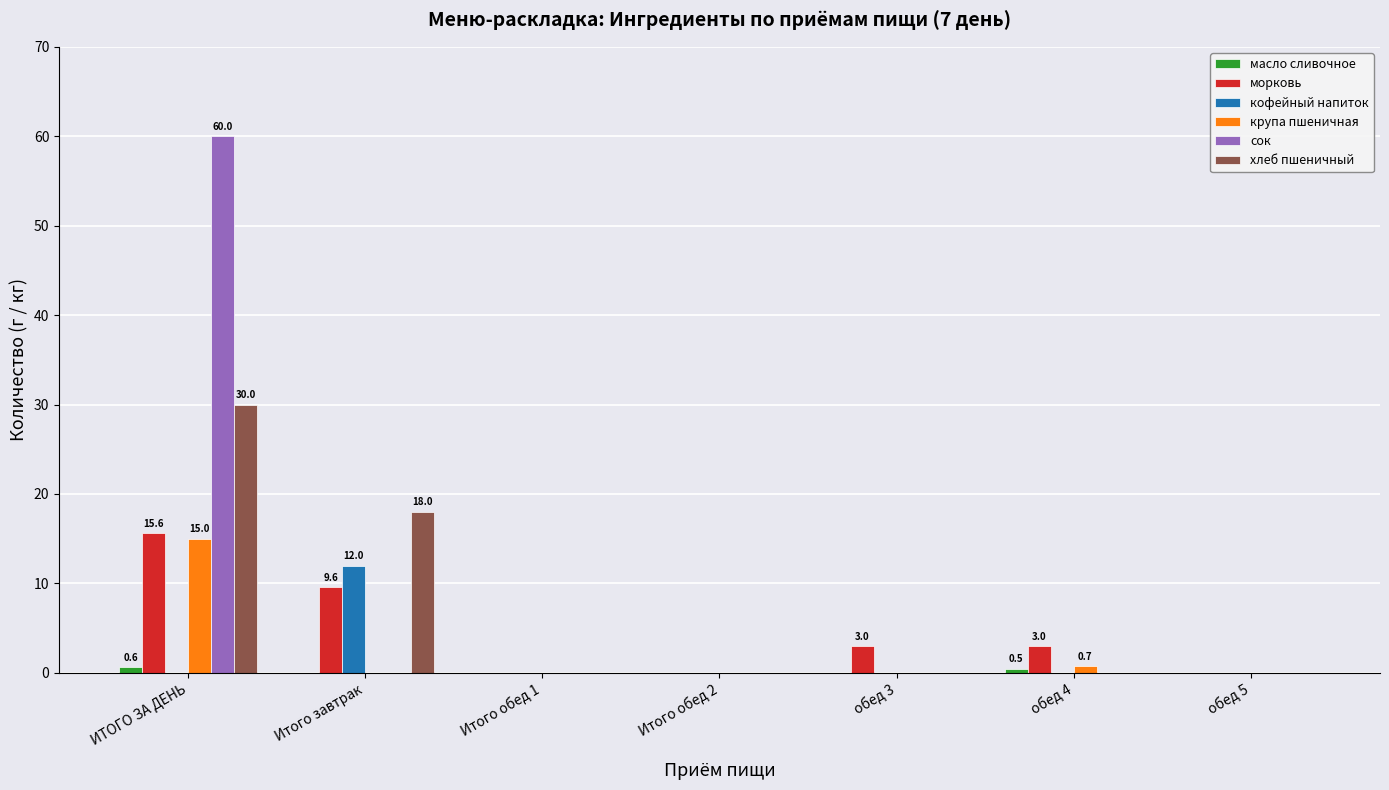

True or false: морковь has a value of 3.0 at обед 3.

True